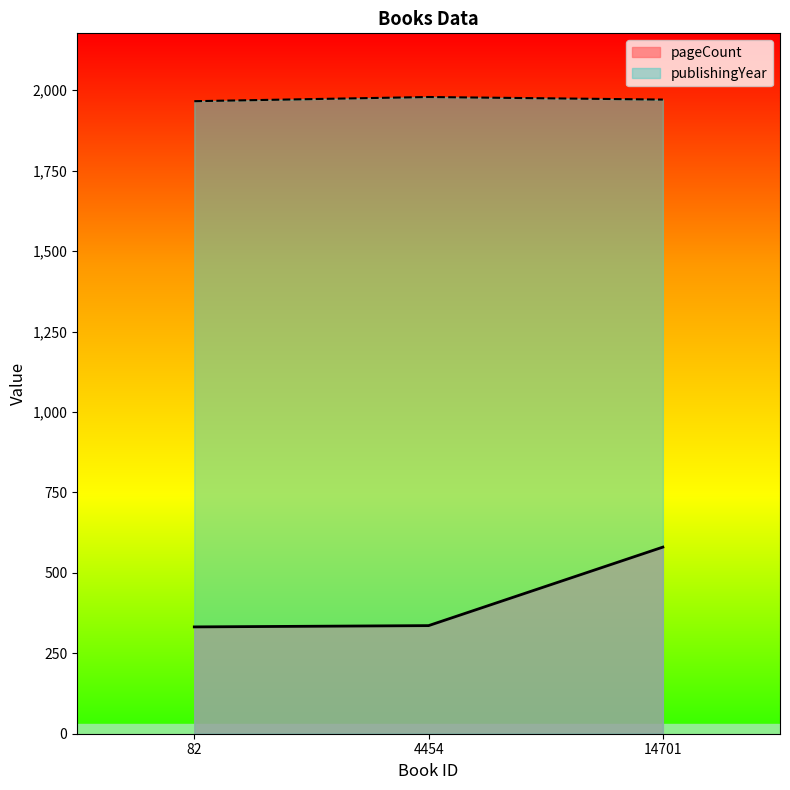

At which category is the sum across all series the highest?

14701